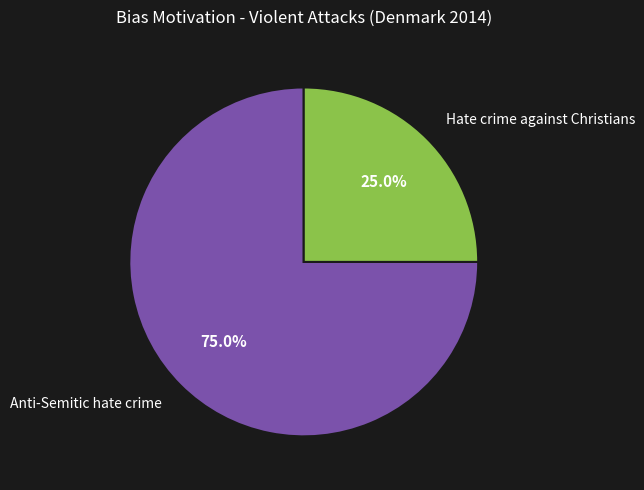

To the nearest percent, what percentage of the pie is Anti-Semitic hate crime?

75%